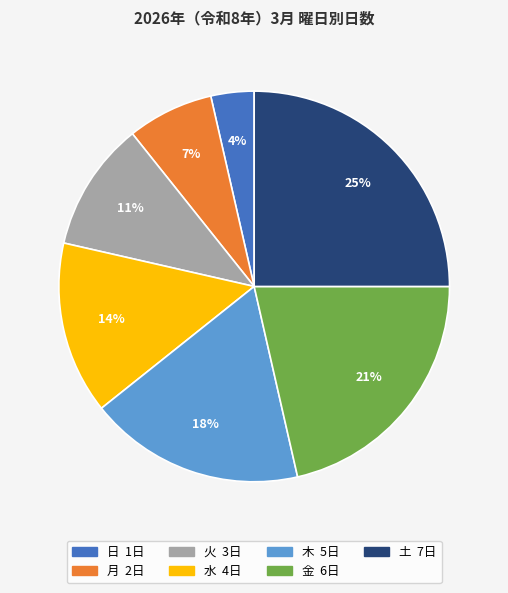

Between 月 and 金, which is larger?

金